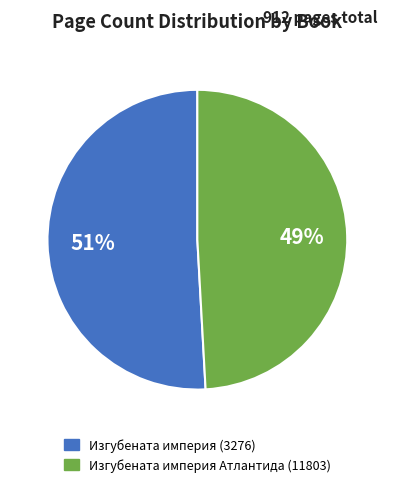

Count the number of slices in the pie.

2